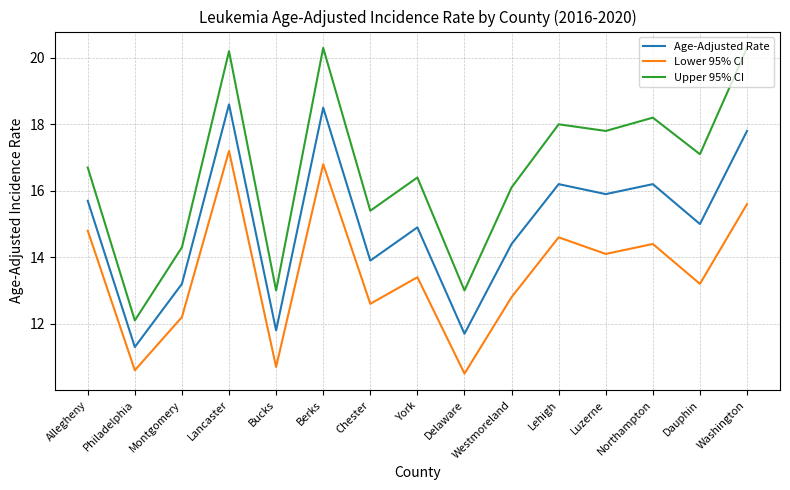

What is the difference between the second highest and minimum values in the Lower 95% CI series?

6.3